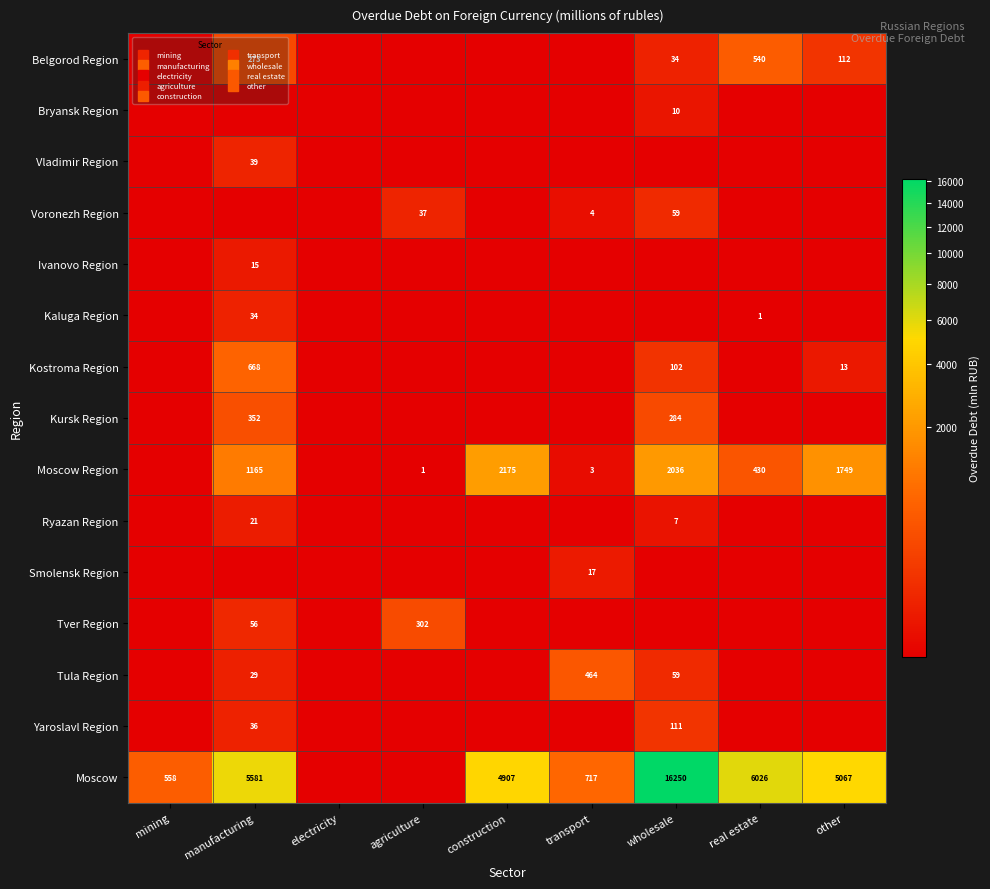

What is the average value of the Yaroslavl Region series?

16